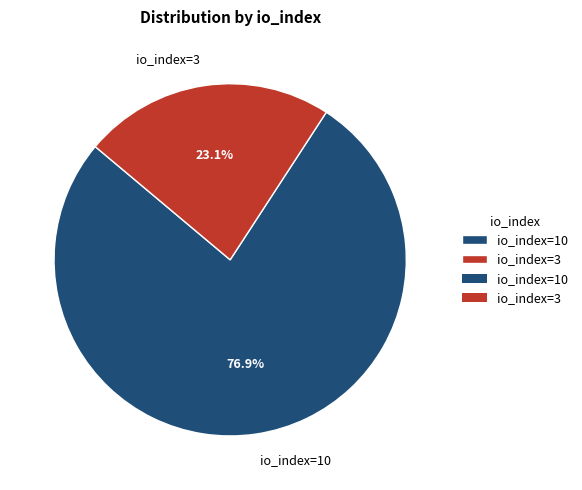

To the nearest percent, what is the difference between the io_index=3 and io_index=10 slice percentages?

54%